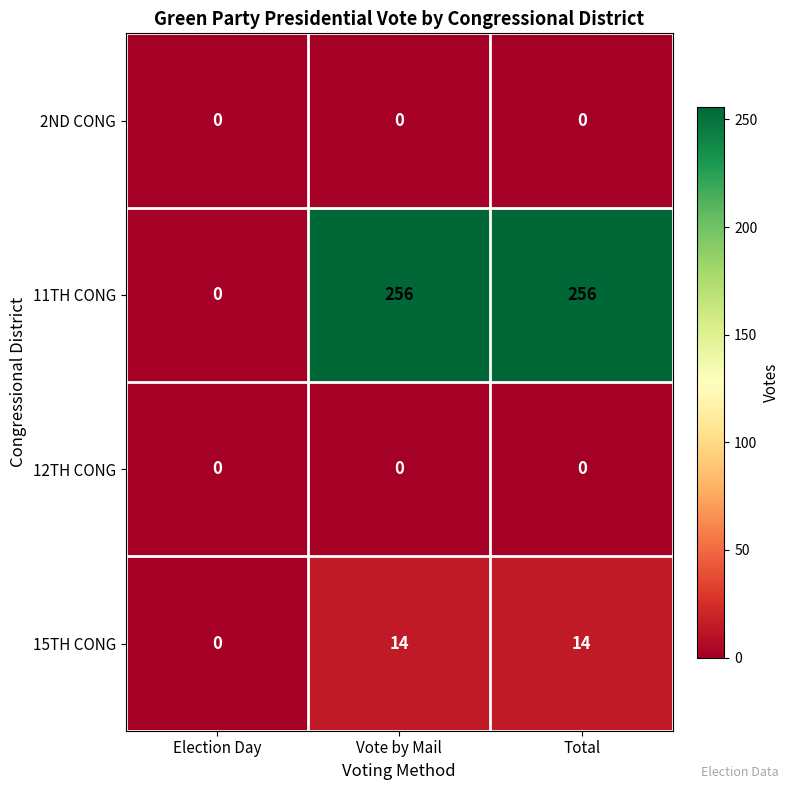

Which series changed the most between Election Day and Total?

11TH CONG